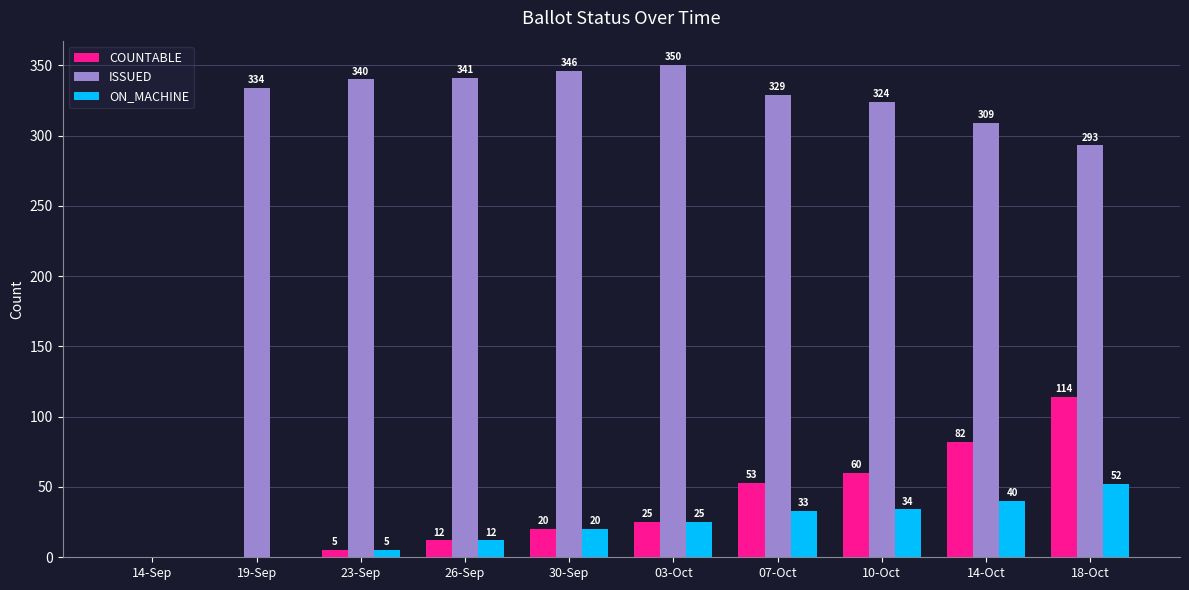

Which series has the largest total across all categories?

ISSUED